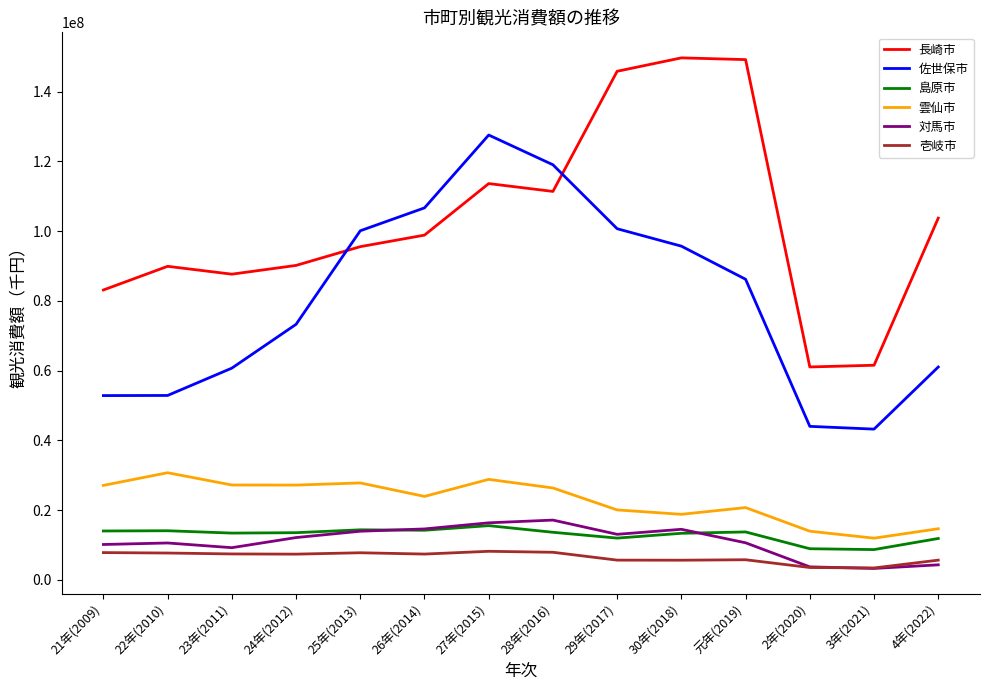

What is the spread (max minus min) of values at 28年(2016)?

111110317